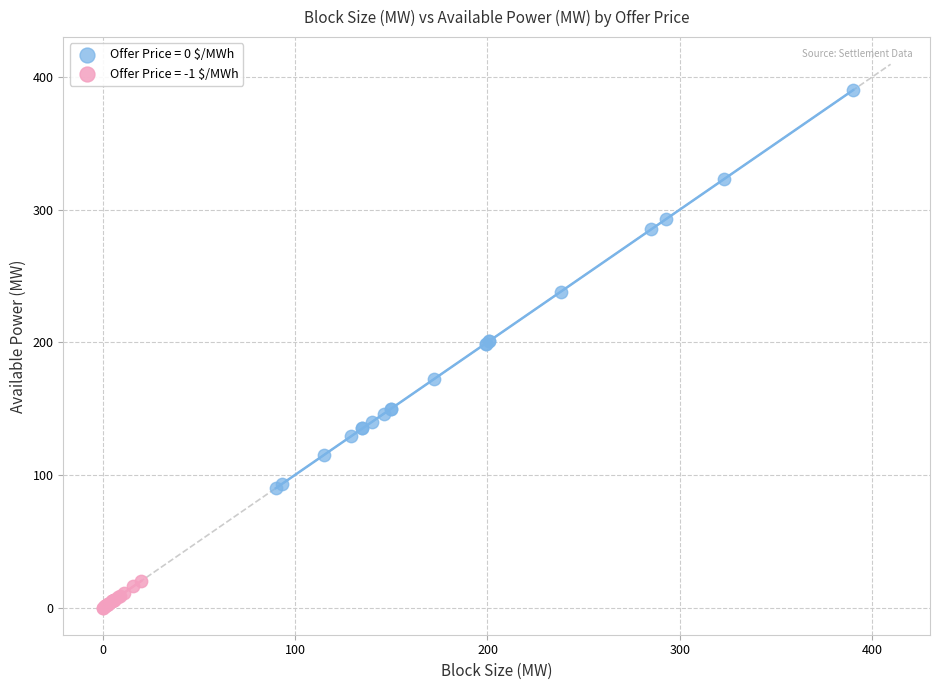

Which series contains the highest Y value?

Offer Price = 0 $/MWh